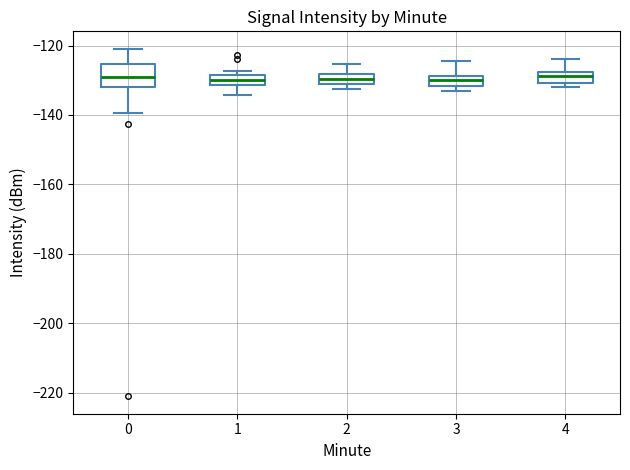

Which box is the tallest, from its lower edge to its upper edge?

0